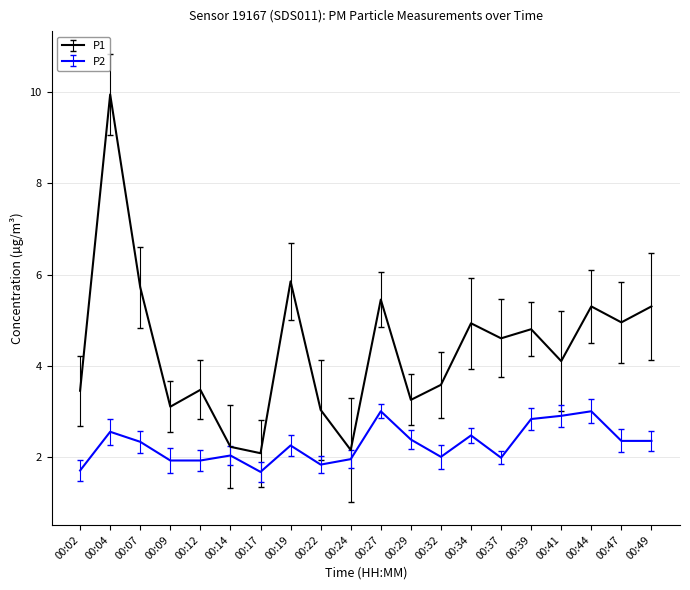

How many data points in P2 are above 2?

12